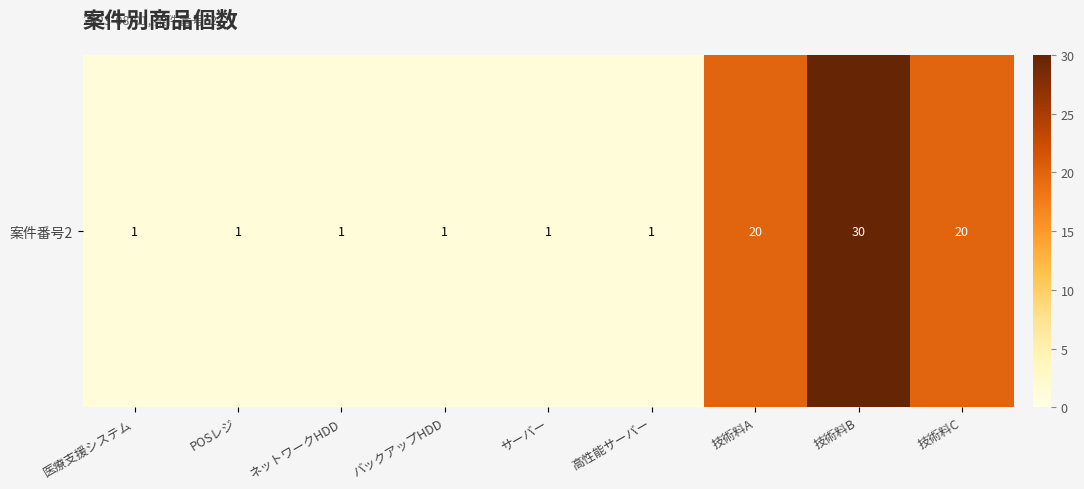

The value at 技術料C is 11. True or false?

False